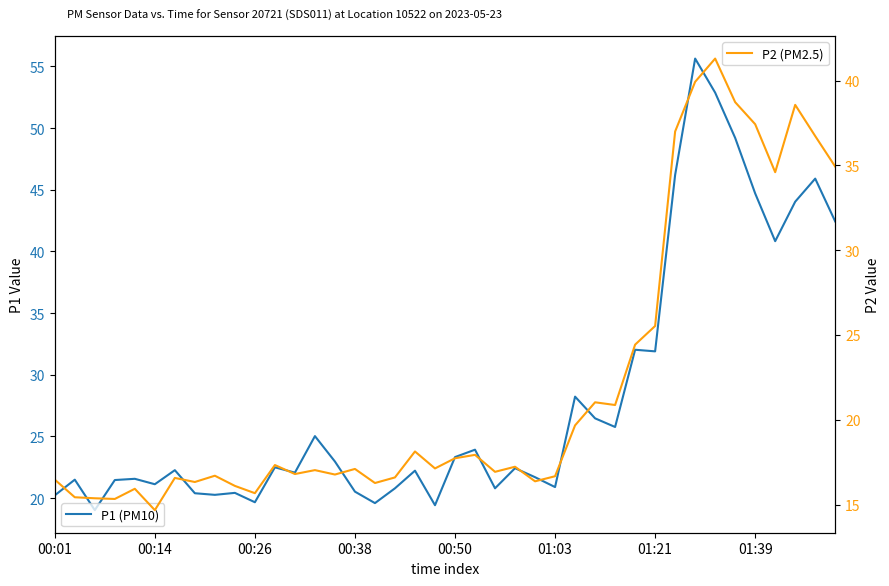

What is the difference between the maximum and minimum values in the P2 (PM2.5) series?

26.6